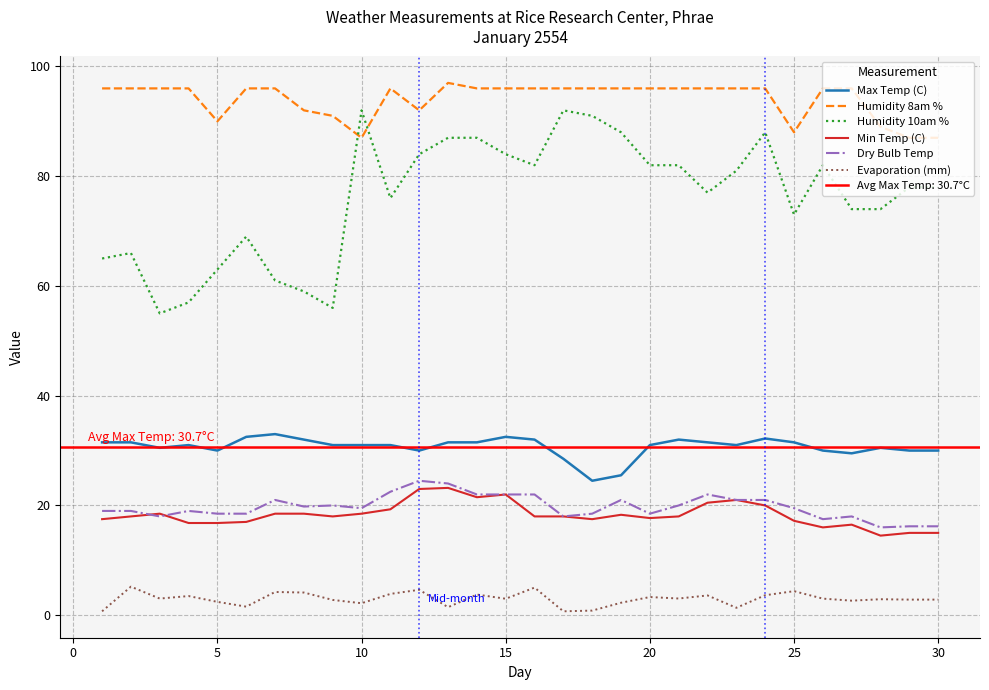

True or false: Dry Bulb Temp and Evaporation (mm) intersect in this chart.

False